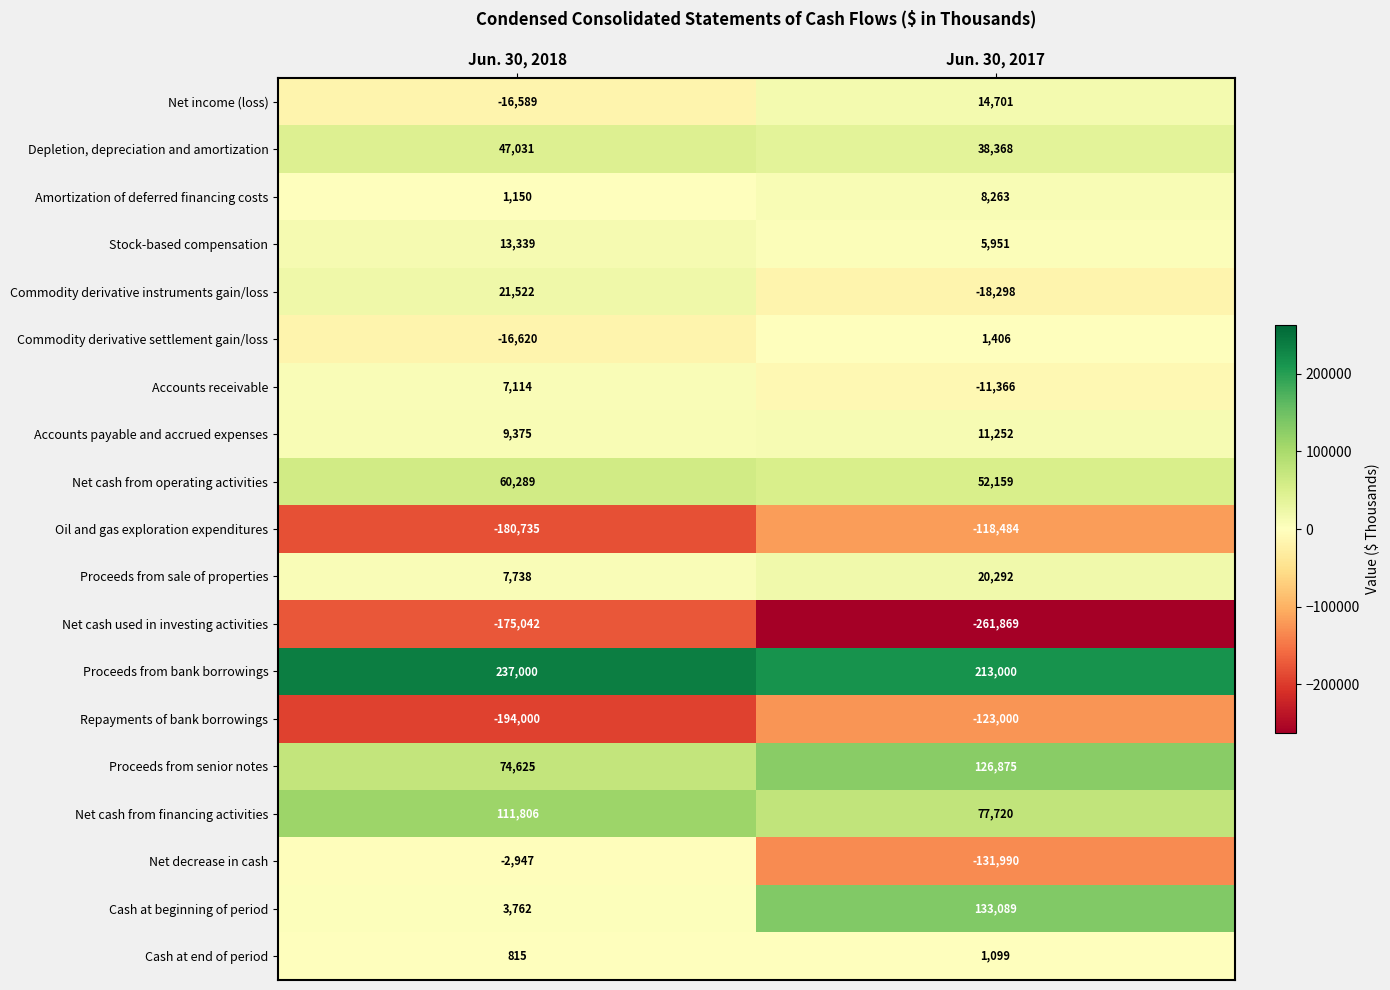

List the labels in order of Commodity derivative instruments gain/loss value, smallest first.

Jun. 30, 2017, Jun. 30, 2018